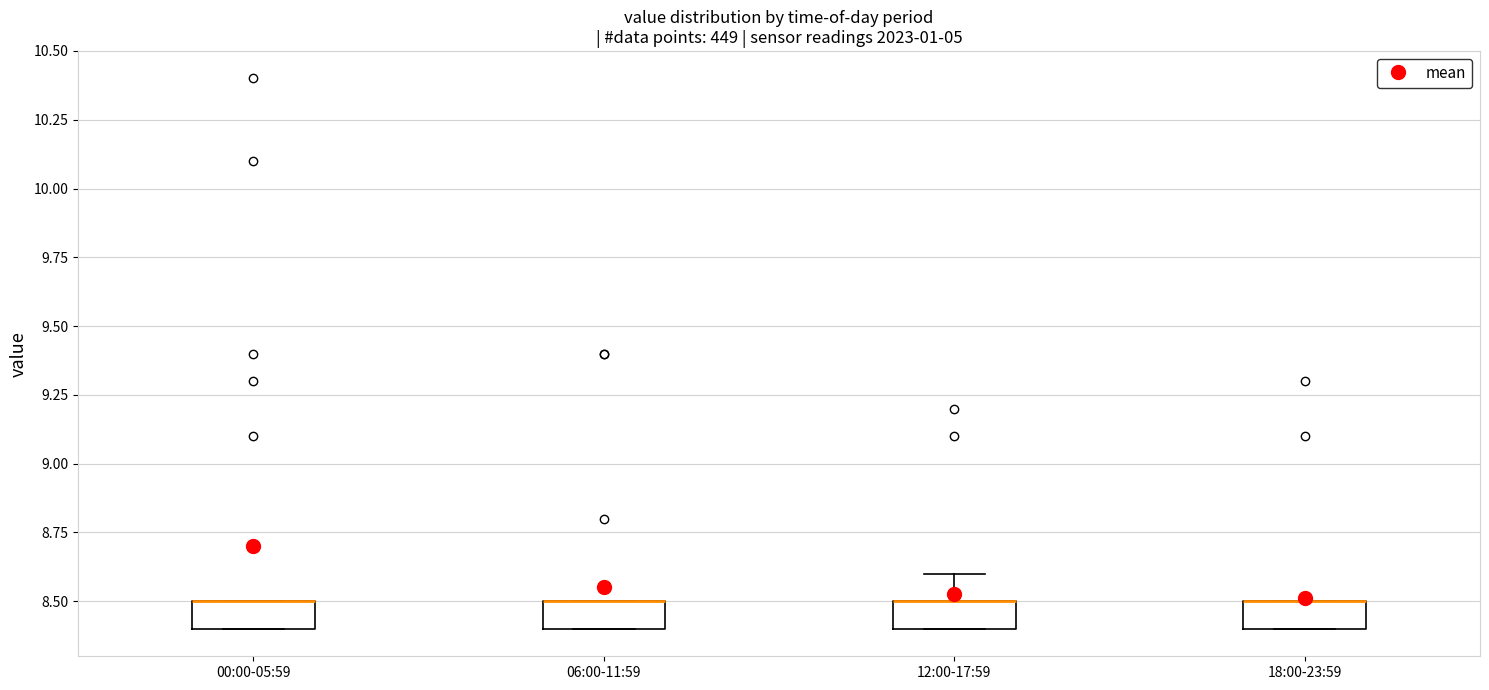

Where is the upper edge of the box for 06:00-11:59 on the y-axis? The values are not printed on the chart, so give them approximately, as read against the axis.

8.5